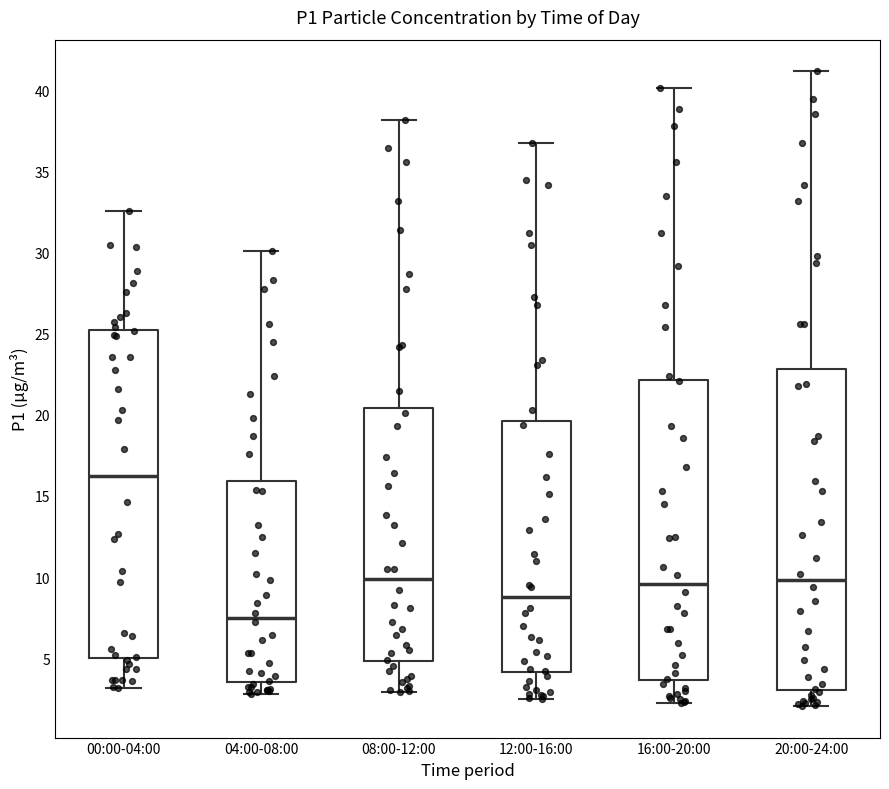

Which box has the highest median line?

00:00-04:00